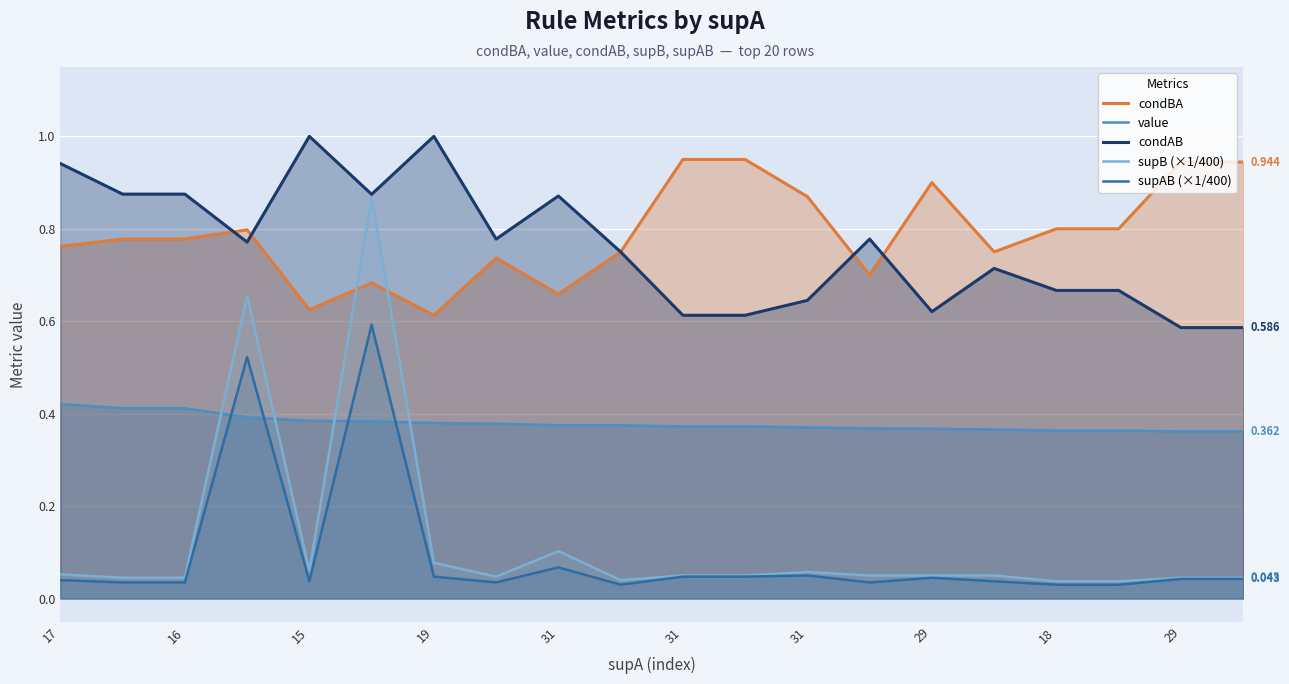

What are all the series names shown in the legend?

condBA, value, condAB, supB (×1/400), supAB (×1/400)